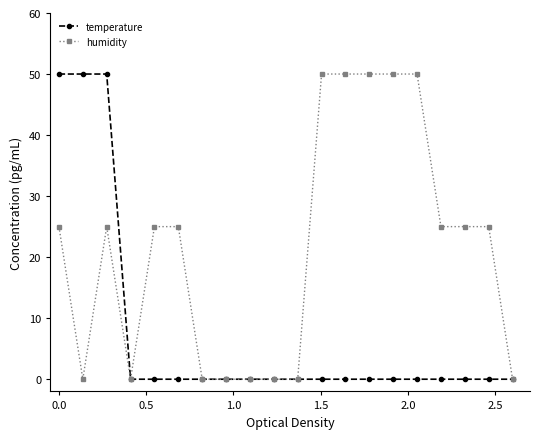

Which series has the largest total across all categories?

humidity